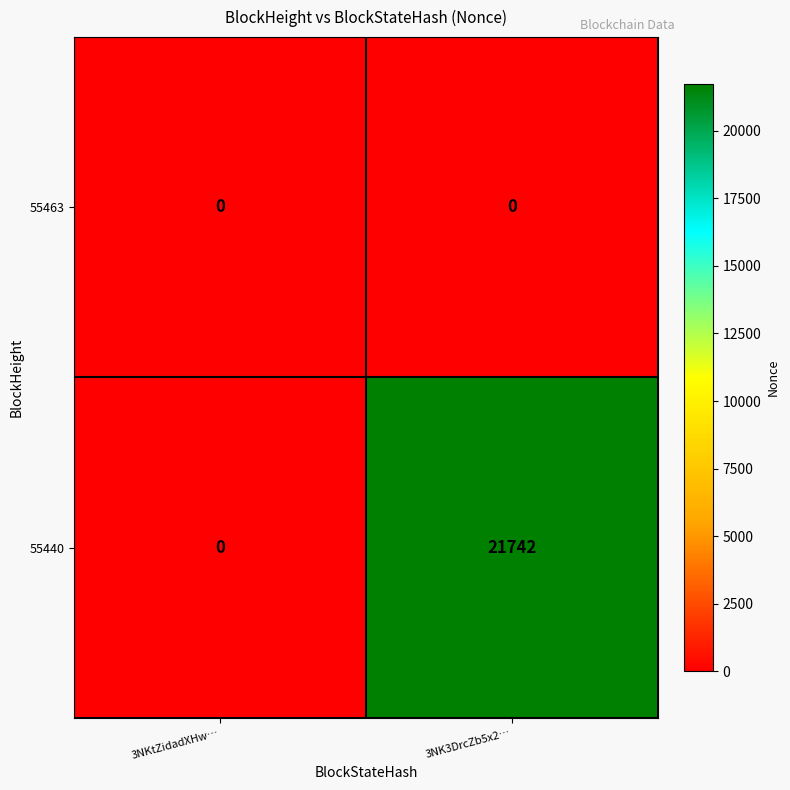

Rank the series by their average value, from highest to lowest.

55440, 55463